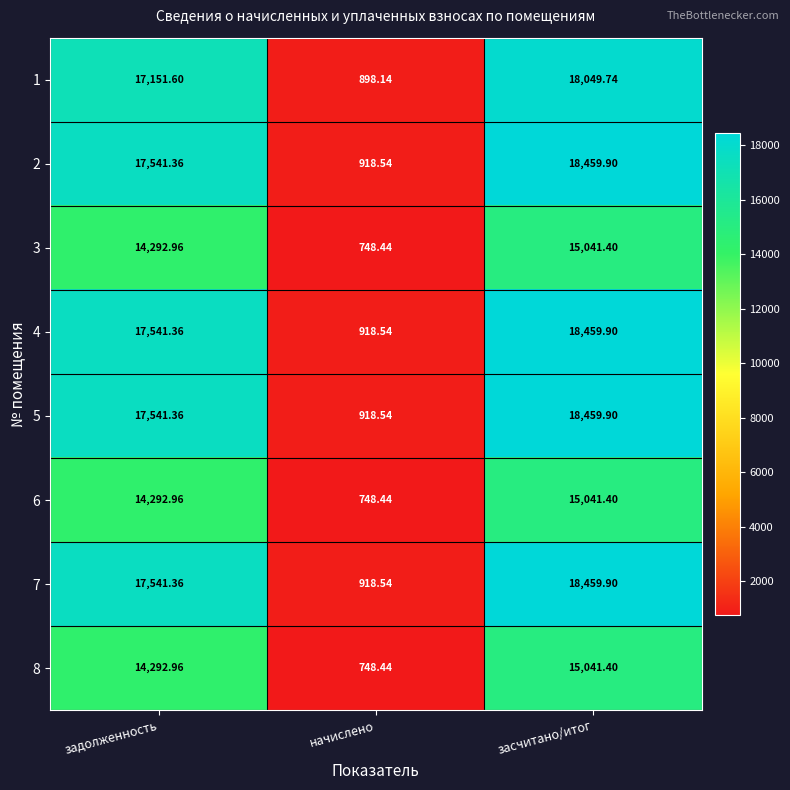

List the labels in order of 7 value, smallest first.

начислено, задолженность, засчитано/итог